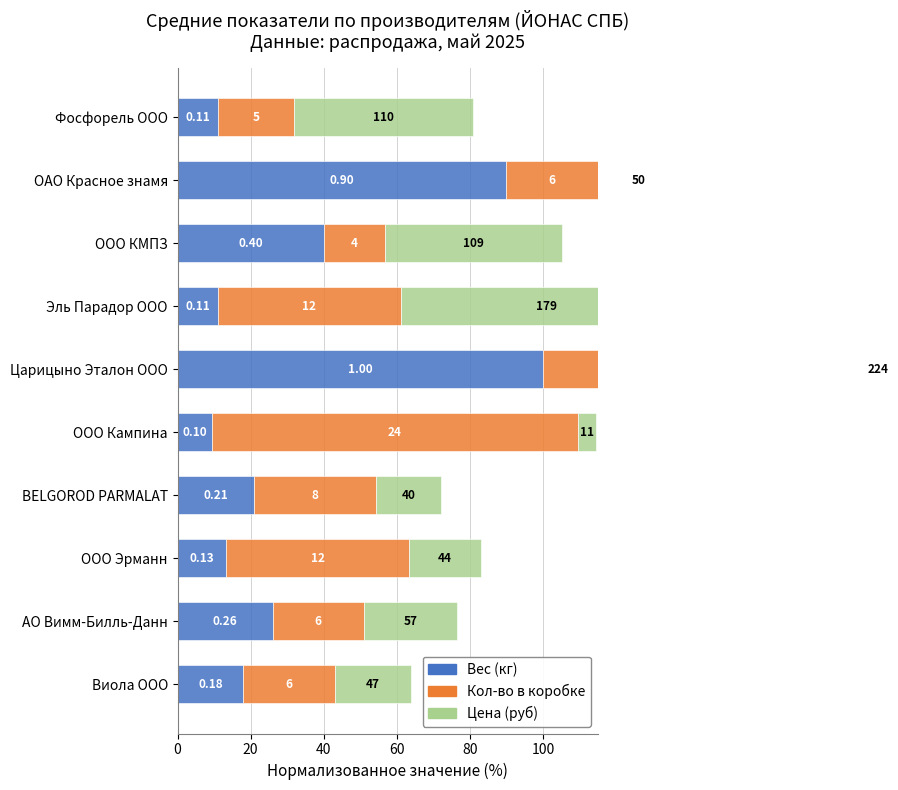

Which series has the largest total across all categories?

Цена (руб)